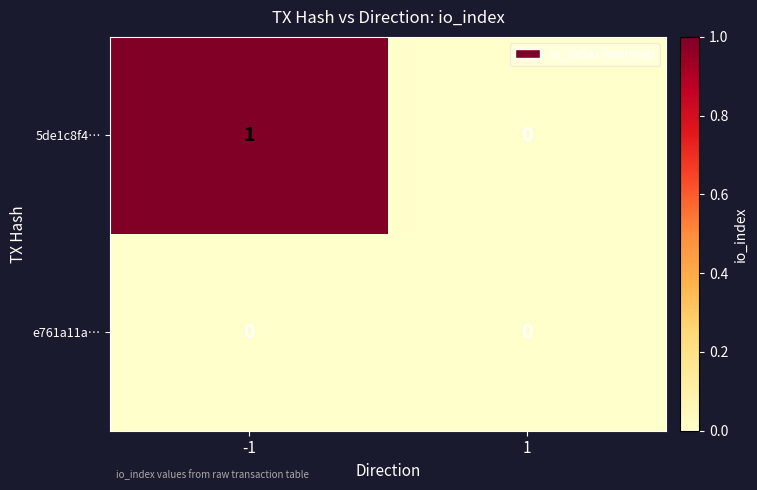

Which series has the largest total across all categories?

5de1c8f4…